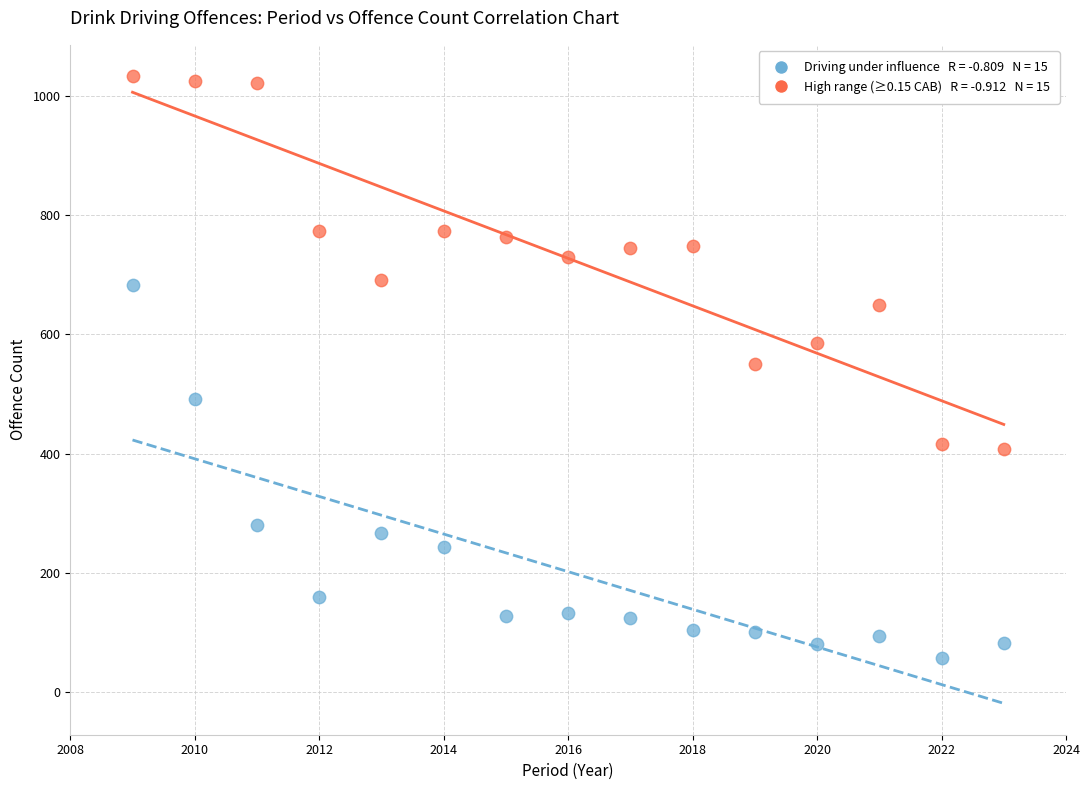

Across all data points, what is the range of Y values (max minus min)?

976